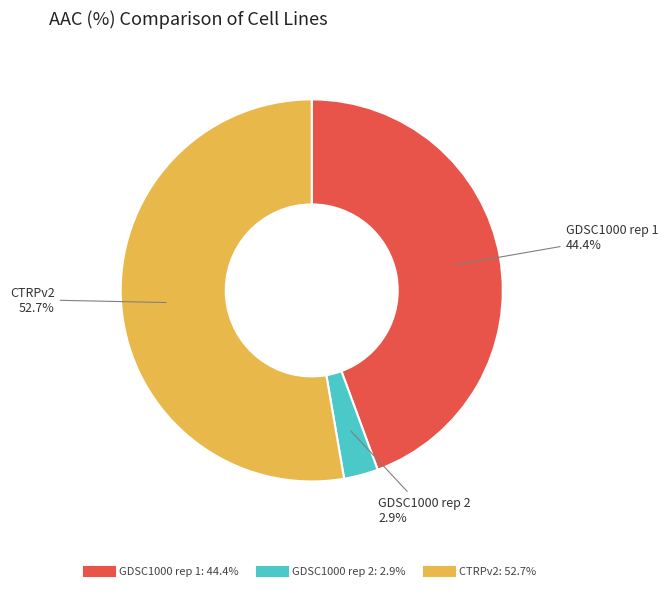

True or false: CTRPv2 accounts for 38% of the total.

False